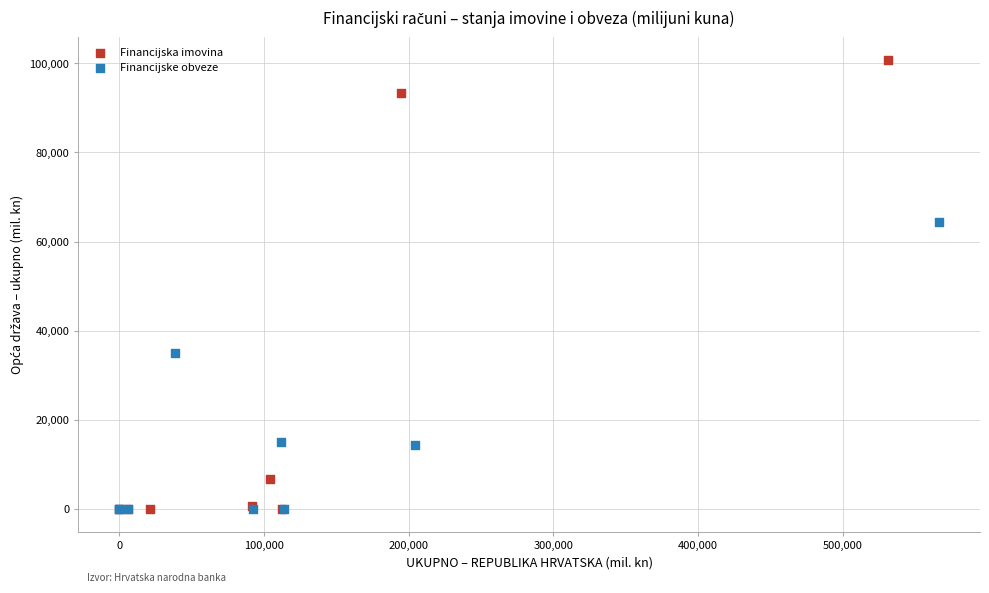

Which series has the widest spread of Y values?

Financijska imovina